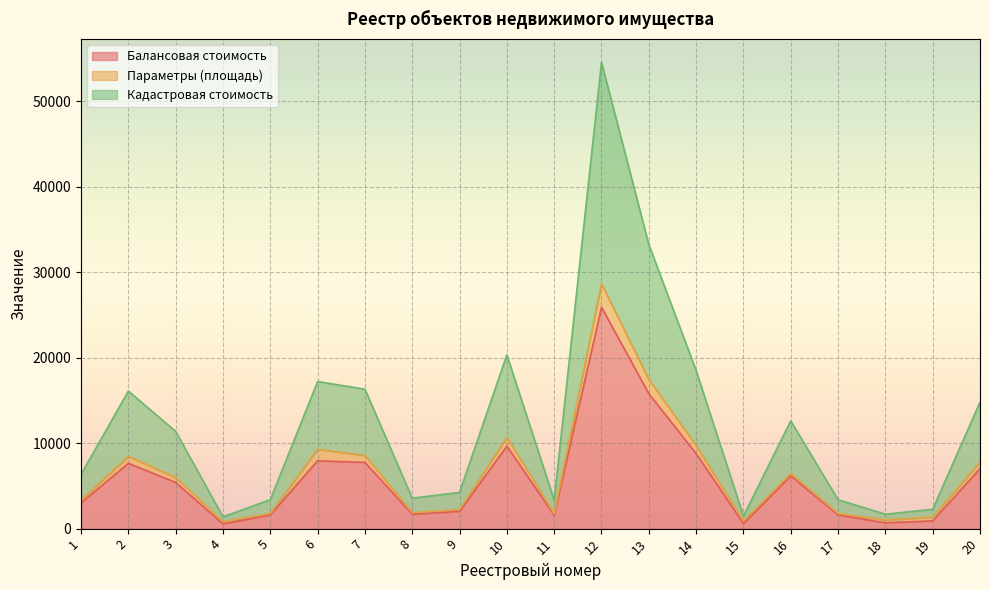

At how many categories does at least one series exceed 15372?

7